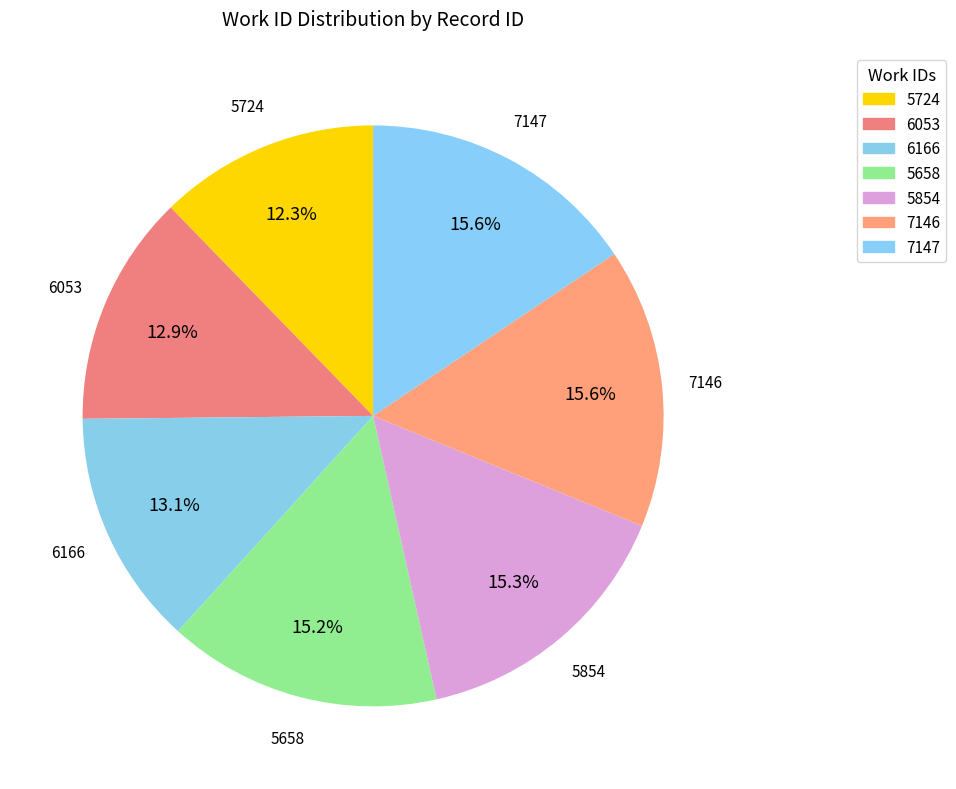

Does 6053 represent more than half of the total?

No